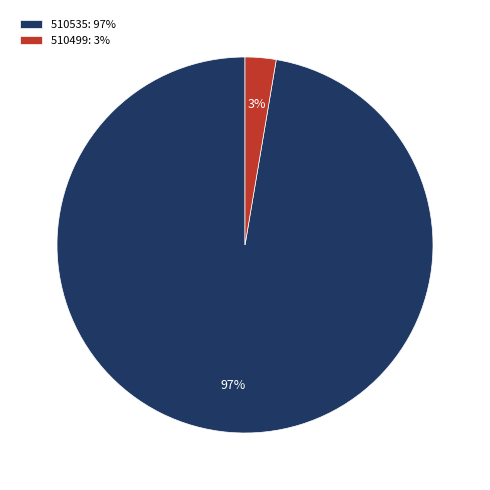

How many segments does this pie chart have?

2